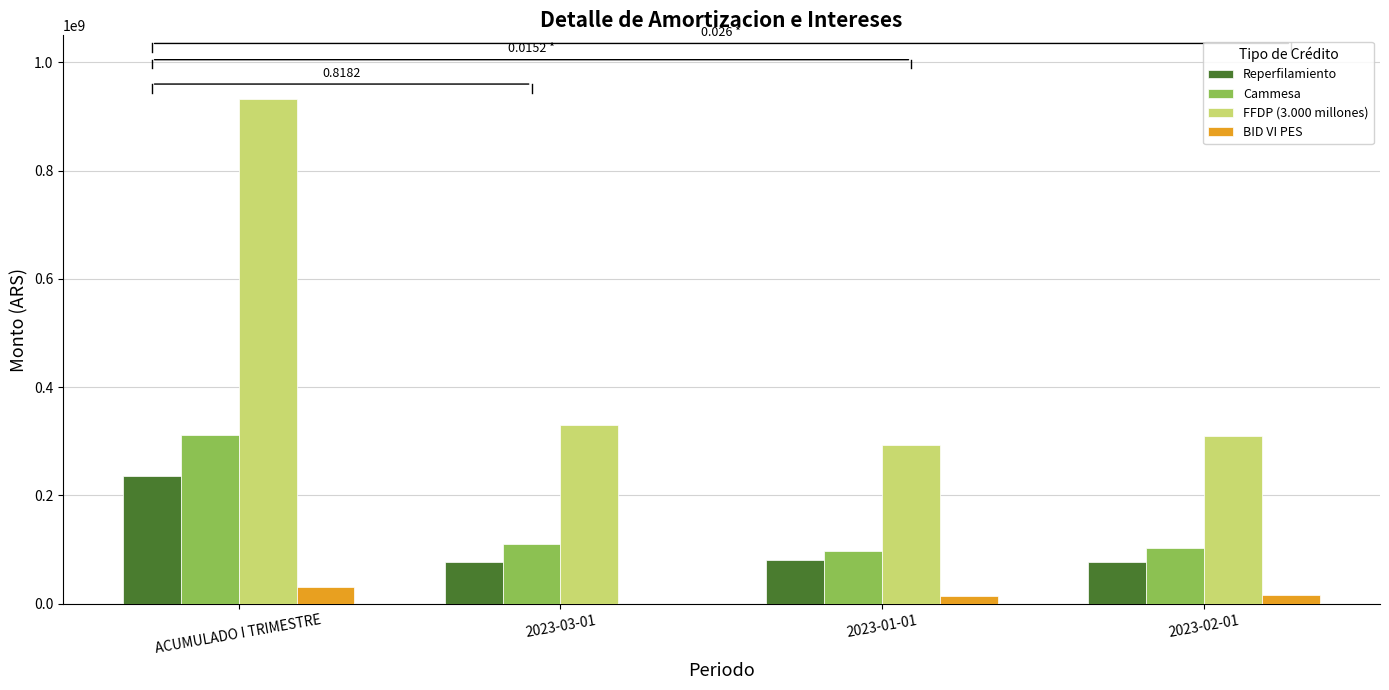

Which series has the largest total across all categories?

FFDP (3.000 millones)